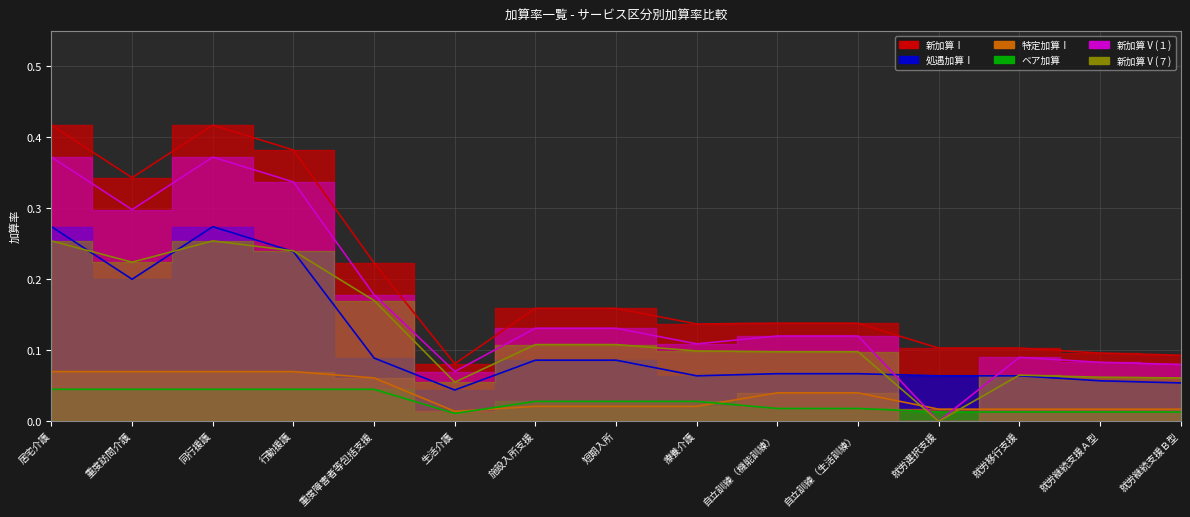

List the series in order of their peak value, highest first.

新加算Ⅰ, 新加算Ⅴ(１), 処遇加算Ⅰ, 新加算Ⅴ(７), 特定加算Ⅰ, ベア加算